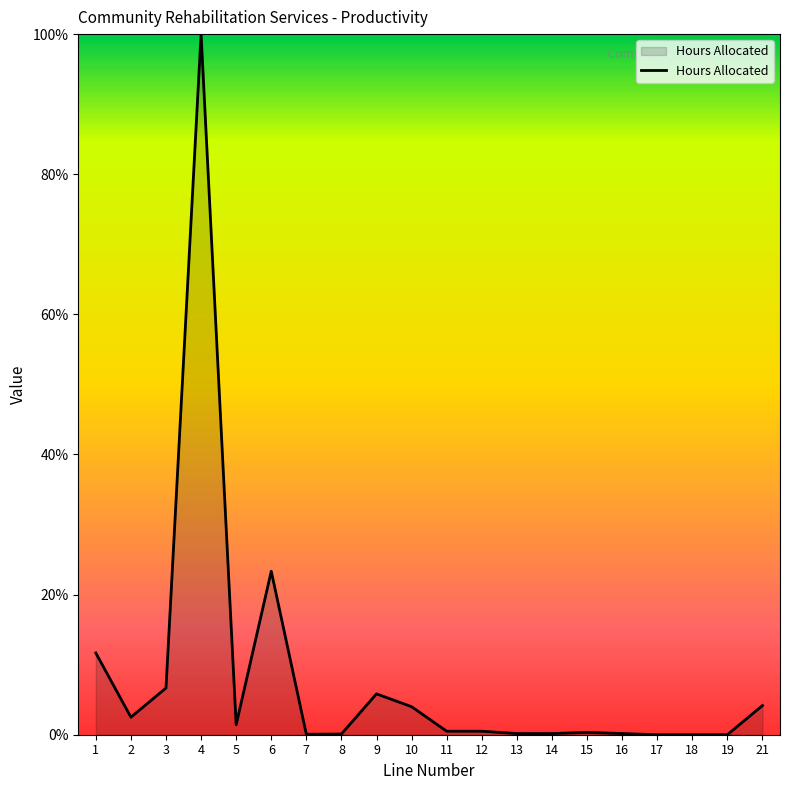

The value at 10 is 4.0. True or false?

True